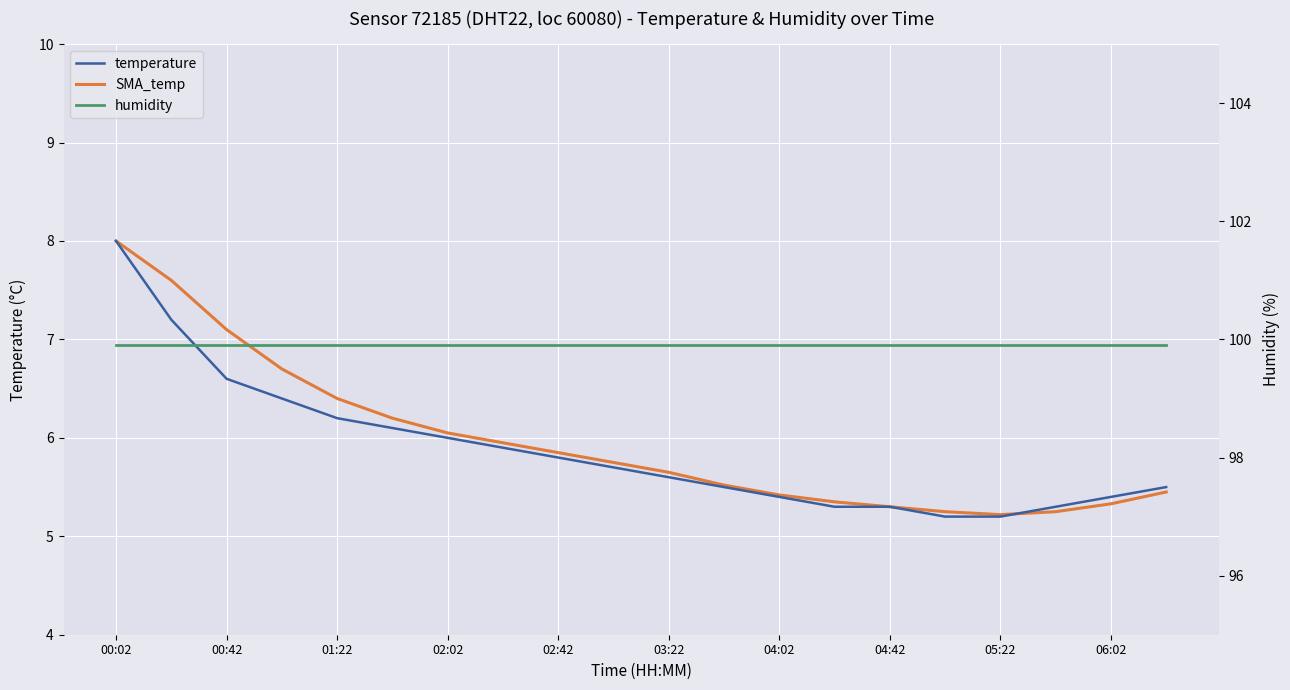

Reading left to right, list all the values displayed in this chart.

temperature: 8.0	7.2	6.6	6.4	6.2	6.1	6.0	5.9	5.8	5.7	5.6	5.5	5.4	5.3	5.3	5.2	5.2	5.3	5.4	5.5
SMA_temp: 8.0	7.6	7.1	6.7	6.4	6.2	6.0	6.0	5.8	5.8	5.7	5.5	5.4	5.3	5.3	5.2	5.2	5.2	5.3	5.5
humidity: 99.9	99.9	99.9	99.9	99.9	99.9	99.9	99.9	99.9	99.9	99.9	99.9	99.9	99.9	99.9	99.9	99.9	99.9	99.9	99.9